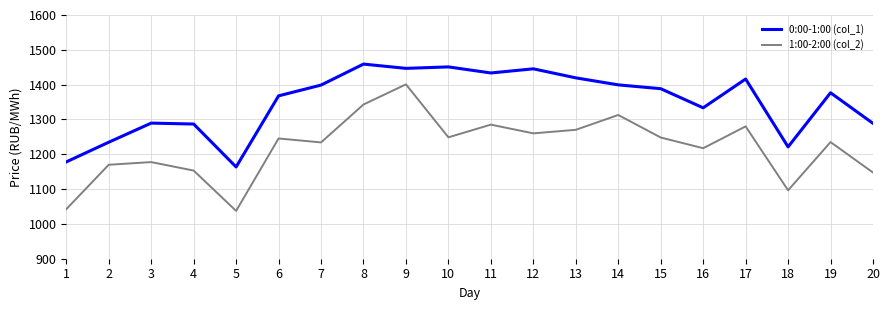

The 0:00-1:00 (col_1) series shows 1367.8 at 6. True or false?

True